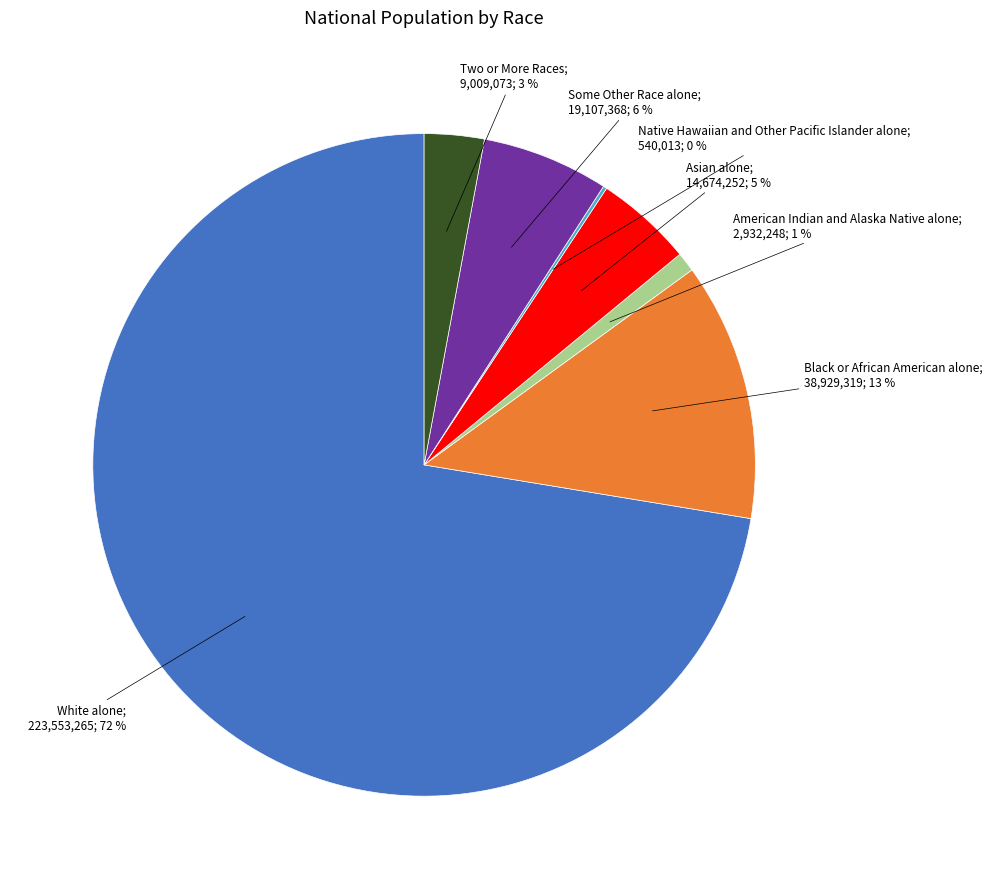

To the nearest percent, what is the average slice percentage?

14%